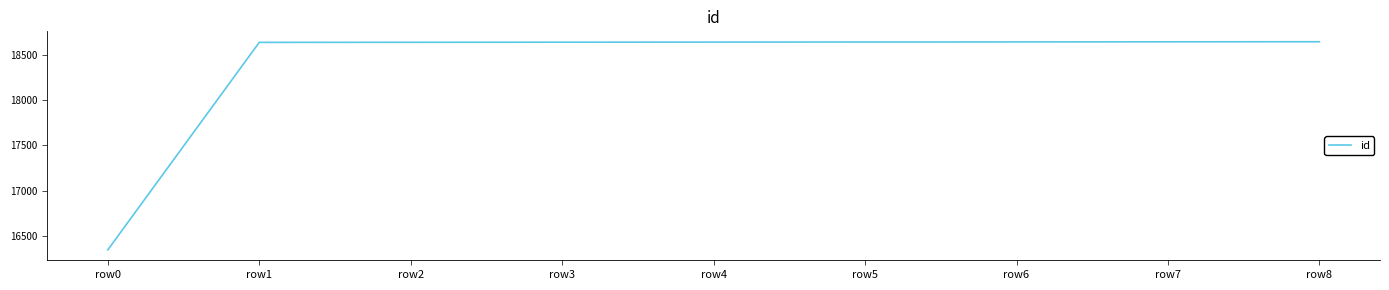

Does the chart have visible grid lines?

No